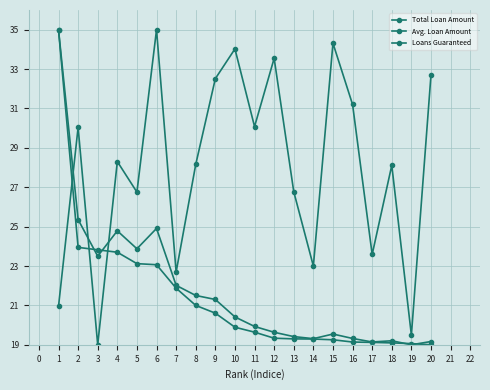

Reading right to left, what are all the values shown in this chart?

Total Loan Amount: 19.2	19.0	19.2	19.1	19.3	19.5	19.3	19.4	19.6	19.9	20.4	21.3	21.5	22.0	24.9	23.9	24.8	23.5	25.4	35.0
Avg. Loan Amount: 32.7	19.5	28.1	23.6	31.2	34.3	23.0	26.8	33.5	30.1	34.0	32.5	28.2	22.7	35.0	26.8	28.3	19.0	30.0	20.9
Loans Guaranteed: 19.0	19.1	19.1	19.1	19.1	19.3	19.3	19.3	19.3	19.6	19.9	20.6	21.0	21.9	23.1	23.1	23.7	23.8	23.9	35.0